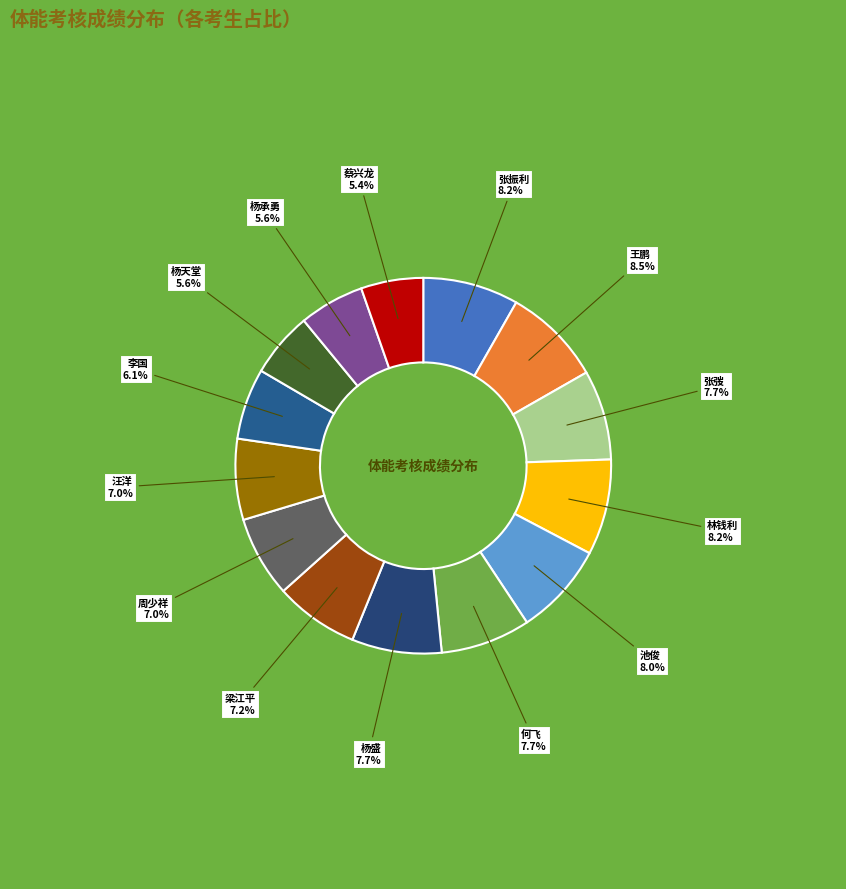

How many segments does this pie chart have?

14